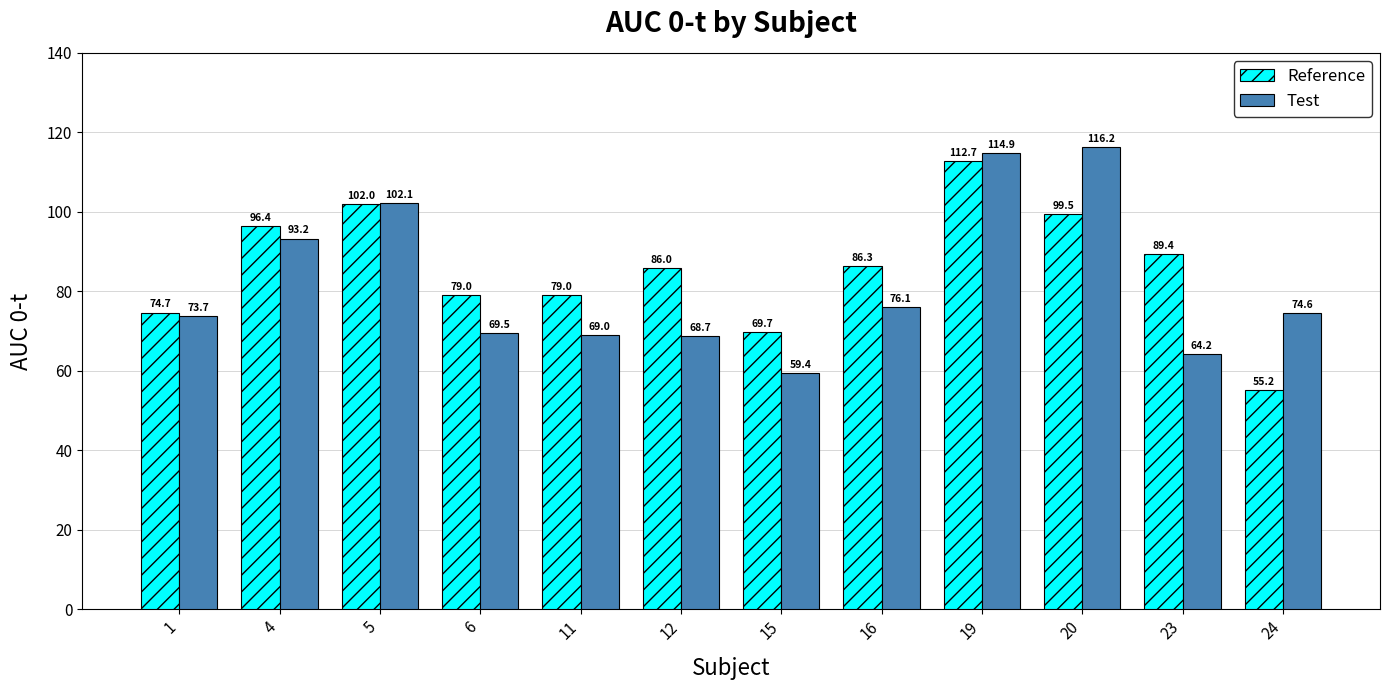

How many groups of bars are there?

12